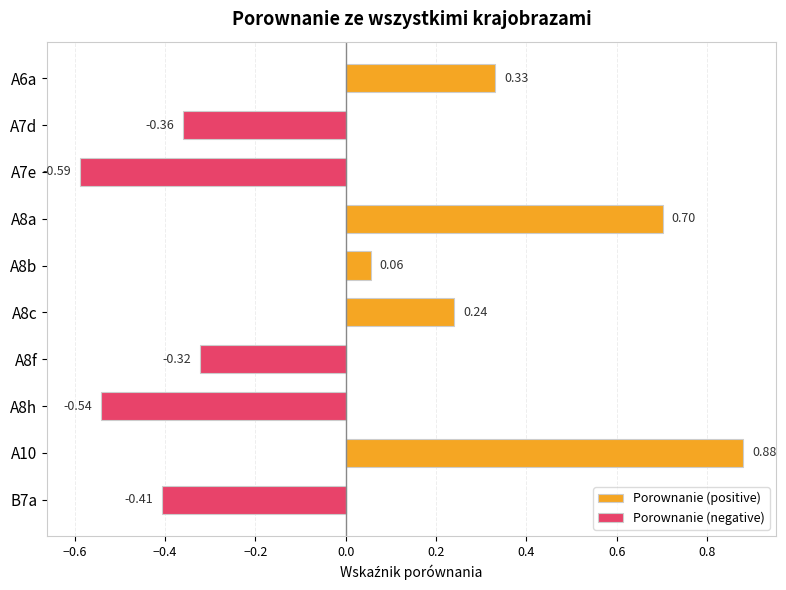

Count the number of data series in this chart.

2